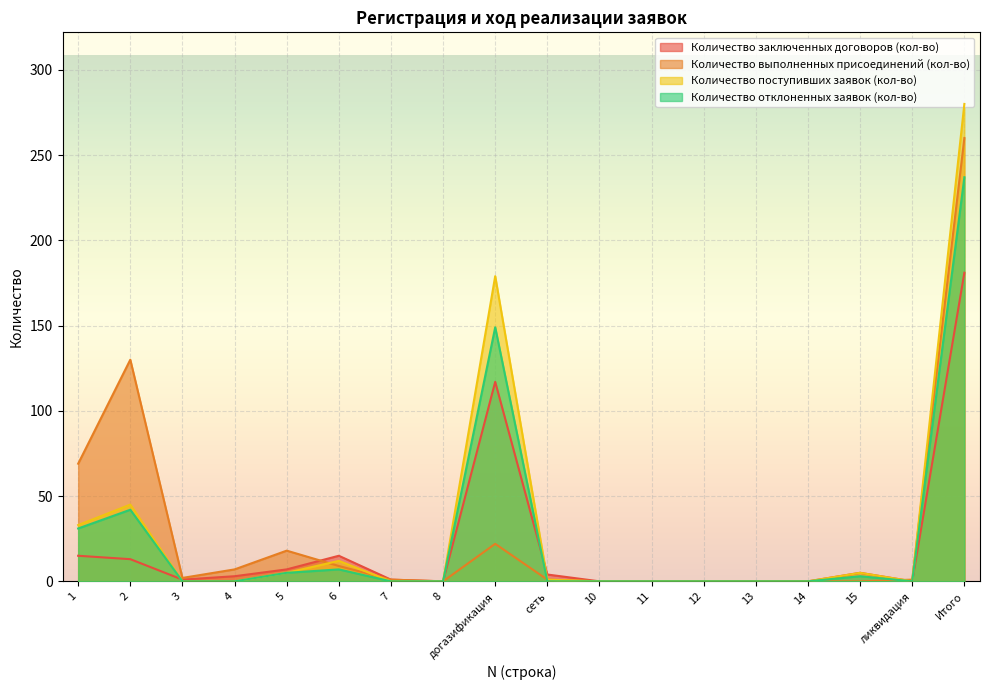

How many values in the Количество поступивших заявок (кол-во) series exceed 0?

8